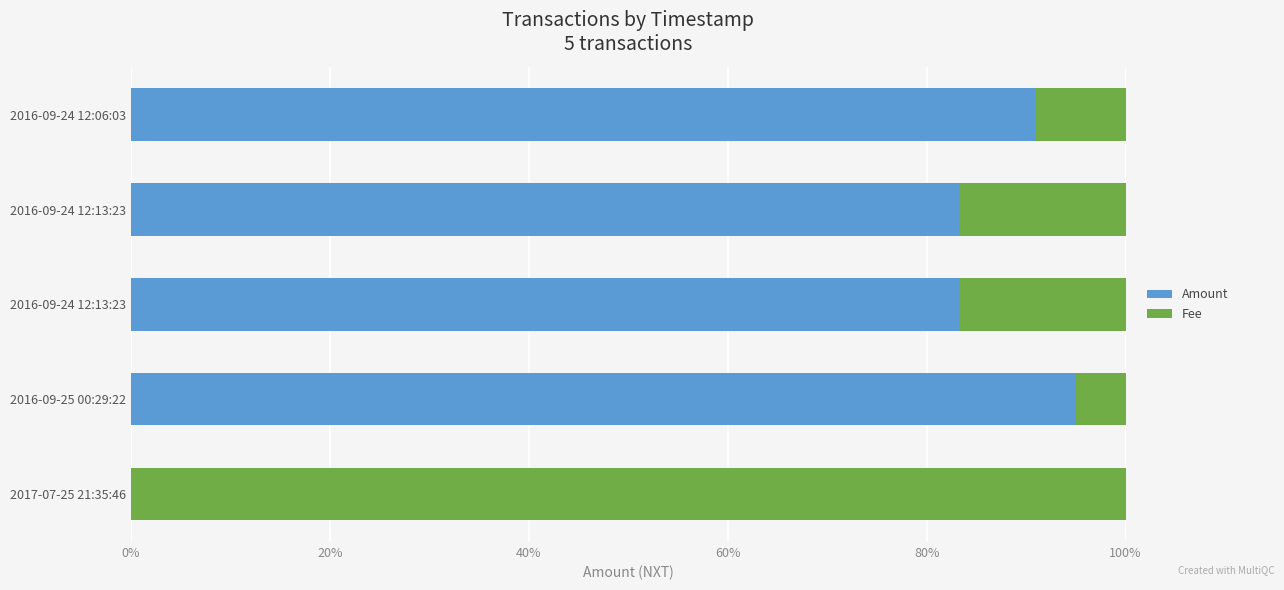

What is the average value of the Fee series?

29.5